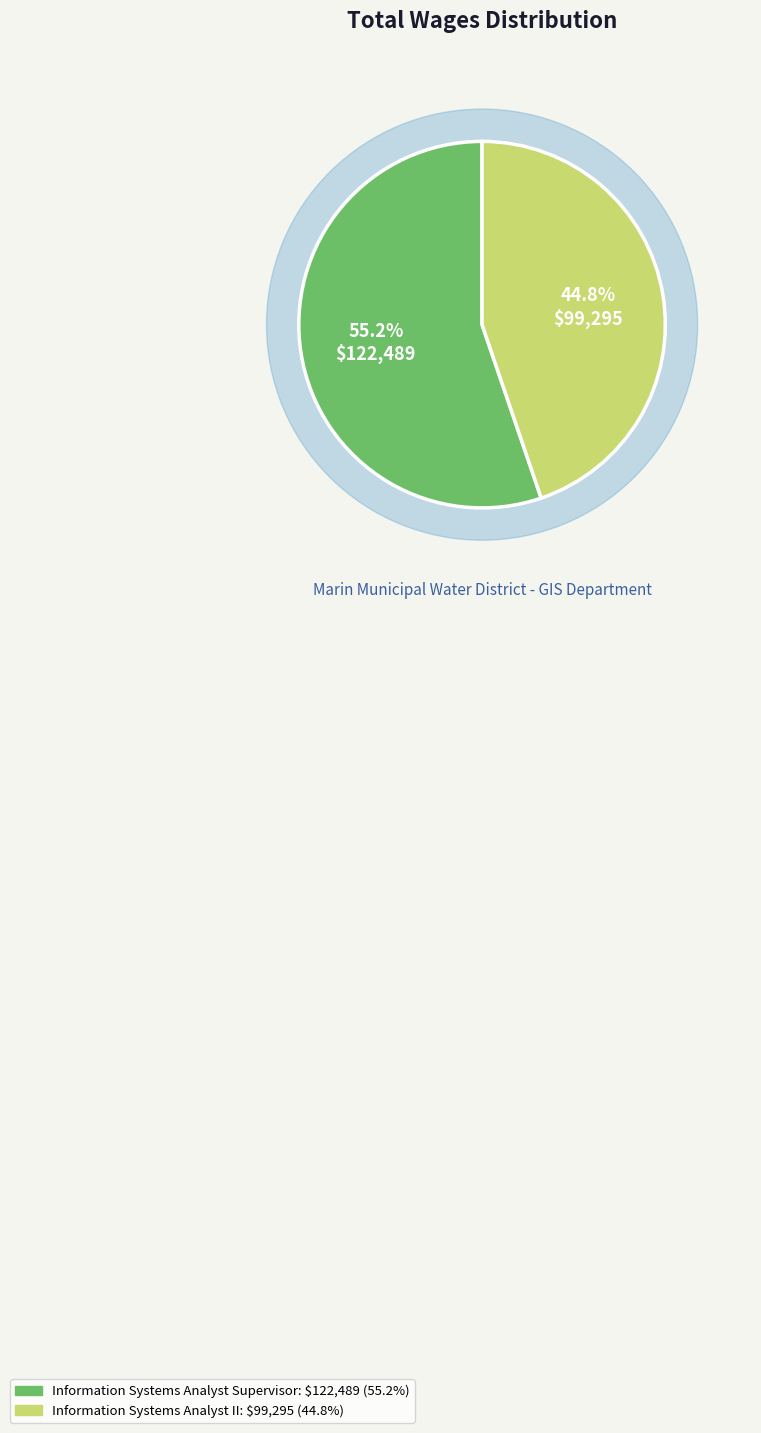

What percentage do Information Systems Analyst II and Information Systems Analyst Supervisor together represent?

100.0%